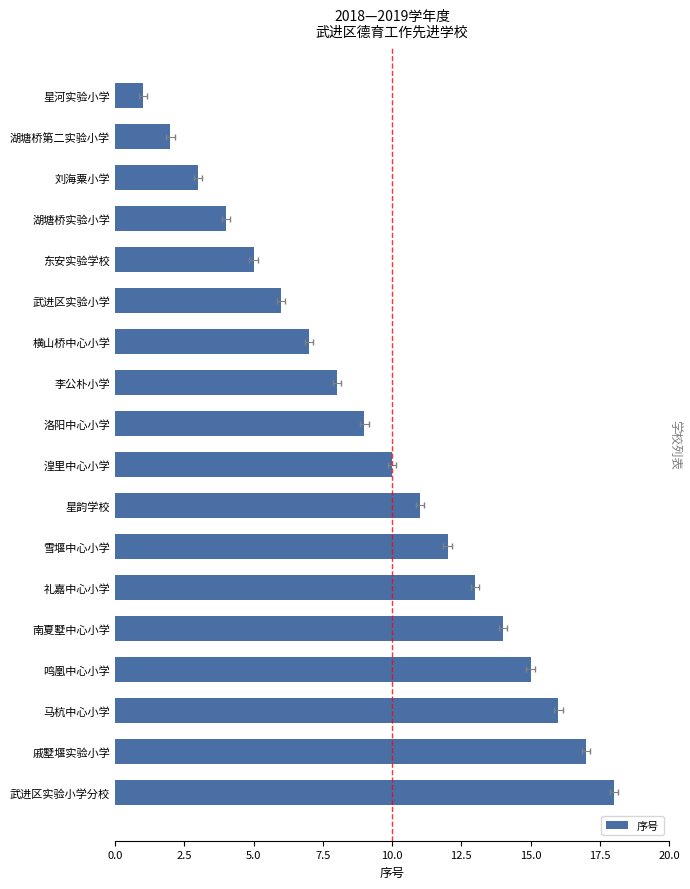

How many data points does each series have?

18